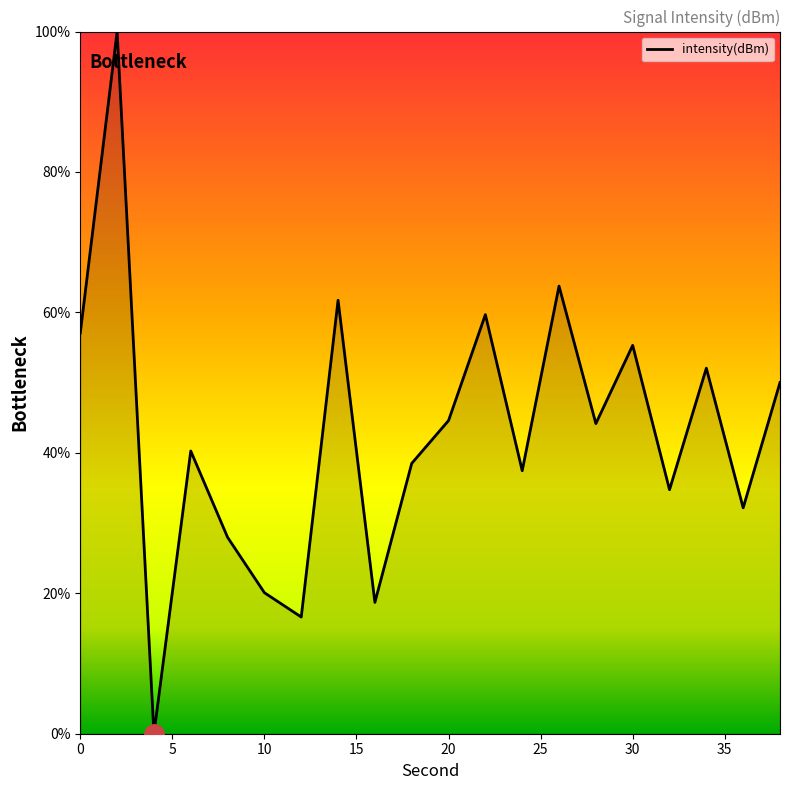

What is the difference between the maximum and minimum values?

100.0